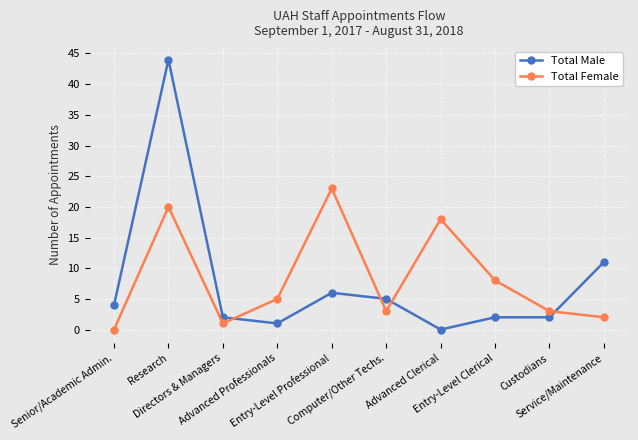

List the series in order of their overall mean, lowest first.

Total Male, Total Female